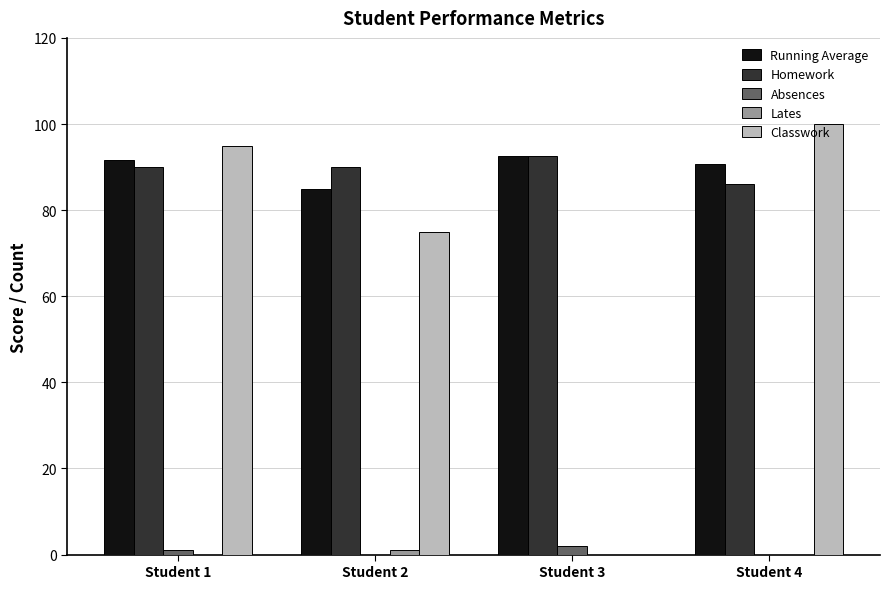

What is the total value across all series at Student 1?

277.7